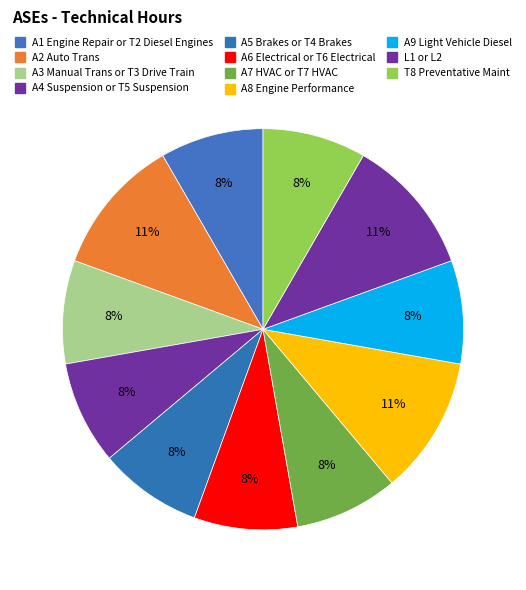

To the nearest percent, what is the combined percentage of A5 Brakes or T4 Brakes and A7 HVAC or T7 HVAC?

17%